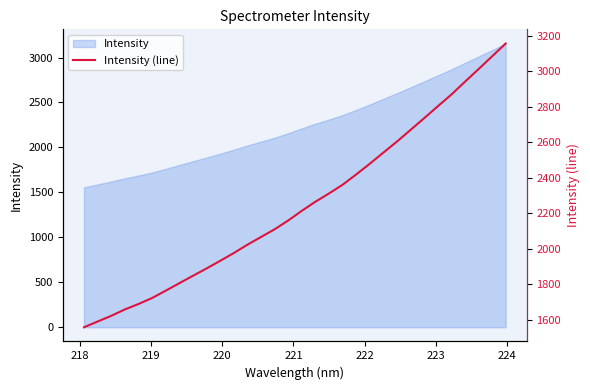

Reading right to left, transcribe all the data shown in this chart.

3155.5	3082.8	3010.7	2939.6	2867.3	2801.3	2734.3	2668.4	2602.8	2540.5	2477.6	2417.3	2359.3	2310.1	2263.6	2212.3	2157.7	2108.1	2064.8	2021.3	1974.4	1930.5	1887.5	1846.2	1804.4	1762.3	1721.0	1687.2	1656.7	1620.6	1588.6	1556.3